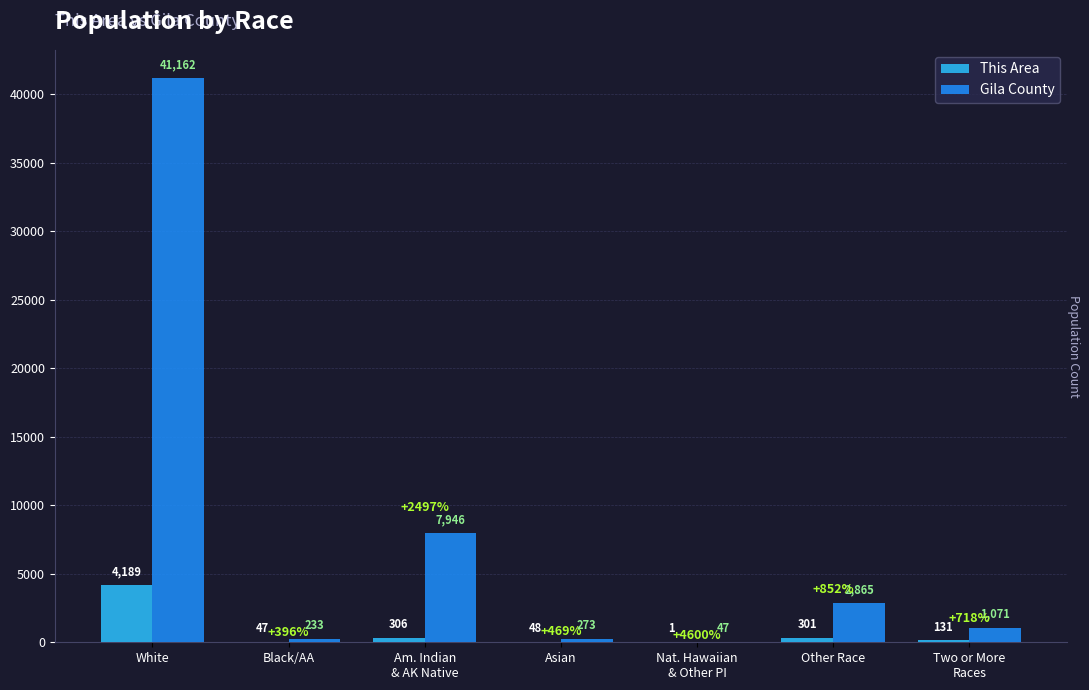

Which series has the largest total across all categories?

Gila County